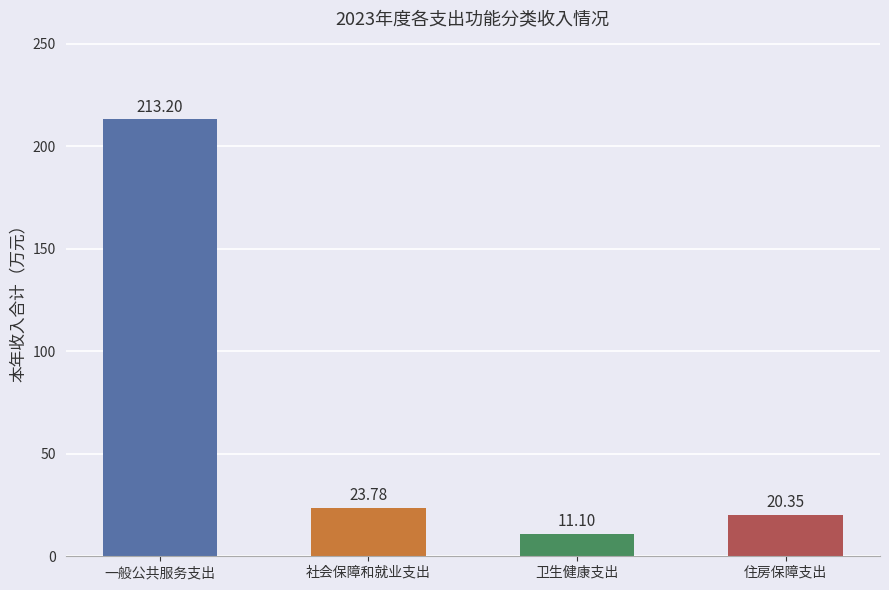

Does the chart contain stacked bars?

No